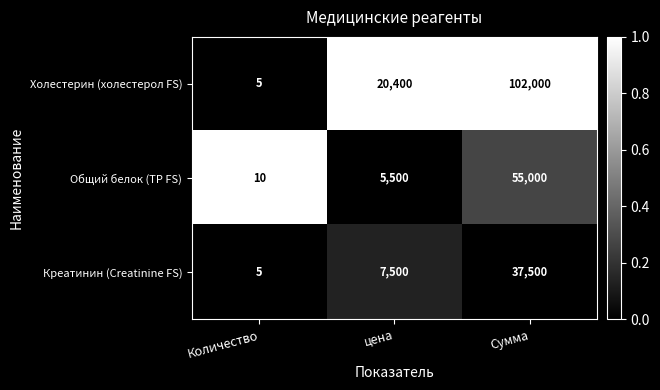

Rank the series by their average value, from lowest to highest.

Креатинин (Creatinine FS), Общий белок (ТР FS), Холестерин (холестерол FS)